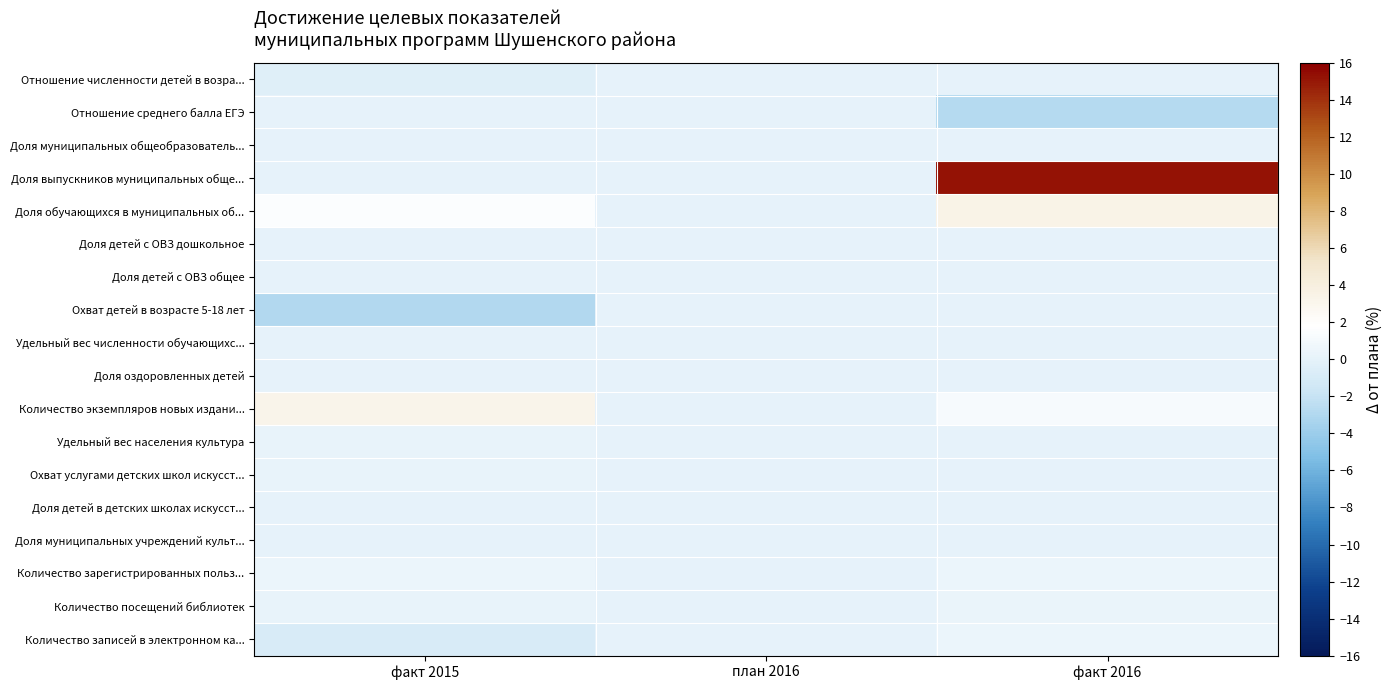

Reading left to right, transcribe all the data shown in this chart.

Отношение численности детей в возра...: факт 2015=-0.4	план 2016=0.0	факт 2016=0.0
Отношение среднего балла ЕГЭ: факт 2015=0.0	план 2016=0.0	факт 2016=-2.9
Доля муниципальных общеобразователь...: факт 2015=0.0	план 2016=0.0	факт 2016=0.0
Доля выпускников муниципальных обще...: факт 2015=0.0	план 2016=0.0	факт 2016=15.2
Доля обучающихся в муниципальных об...: факт 2015=1.5	план 2016=0.0	факт 2016=3.5
Доля детей с ОВЗ дошкольное: факт 2015=0.0	план 2016=0.0	факт 2016=0.0
Доля детей с ОВЗ общее: факт 2015=0.0	план 2016=0.0	факт 2016=0.0
Охват детей в возрасте 5-18 лет: факт 2015=-3.0	план 2016=0.0	факт 2016=0.0
Удельный вес численности обучающихс...: факт 2015=0.0	план 2016=0.0	факт 2016=0.0
Доля оздоровленных детей: факт 2015=0.0	план 2016=0.0	факт 2016=0.0
Количество экземпляров новых издани...: факт 2015=3.2	план 2016=0.0	факт 2016=1.2
Удельный вес населения культура: факт 2015=0.1	план 2016=0.0	факт 2016=0.0
Охват услугами детских школ искусст...: факт 2015=0.2	план 2016=0.0	факт 2016=0.0
Доля детей в детских школах искусст...: факт 2015=0.0	план 2016=0.0	факт 2016=0.0
Доля муниципальных учреждений культ...: факт 2015=0.0	план 2016=0.0	факт 2016=0.0
Количество зарегистрированных польз...: факт 2015=0.5	план 2016=0.0	факт 2016=0.4
Количество посещений библиотек: факт 2015=0.2	план 2016=0.0	факт 2016=0.3
Количество записей в электронном ка...: факт 2015=-0.9	план 2016=0.0	факт 2016=0.4